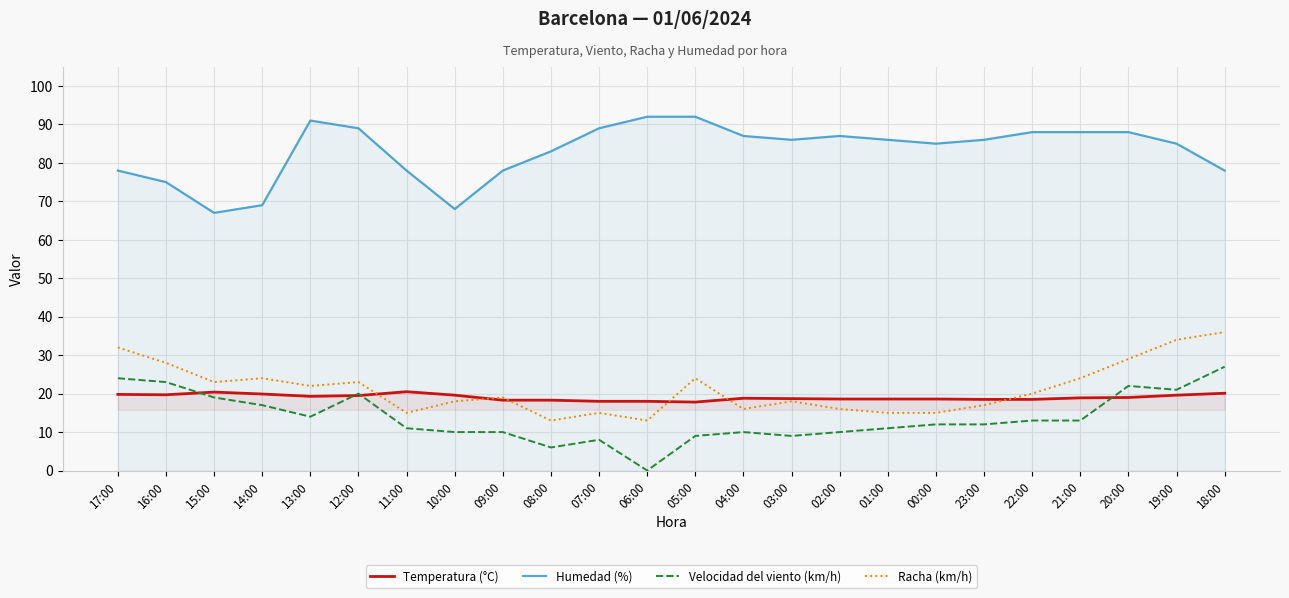

What is the sum of all Temperatura (°C) values?

457.0